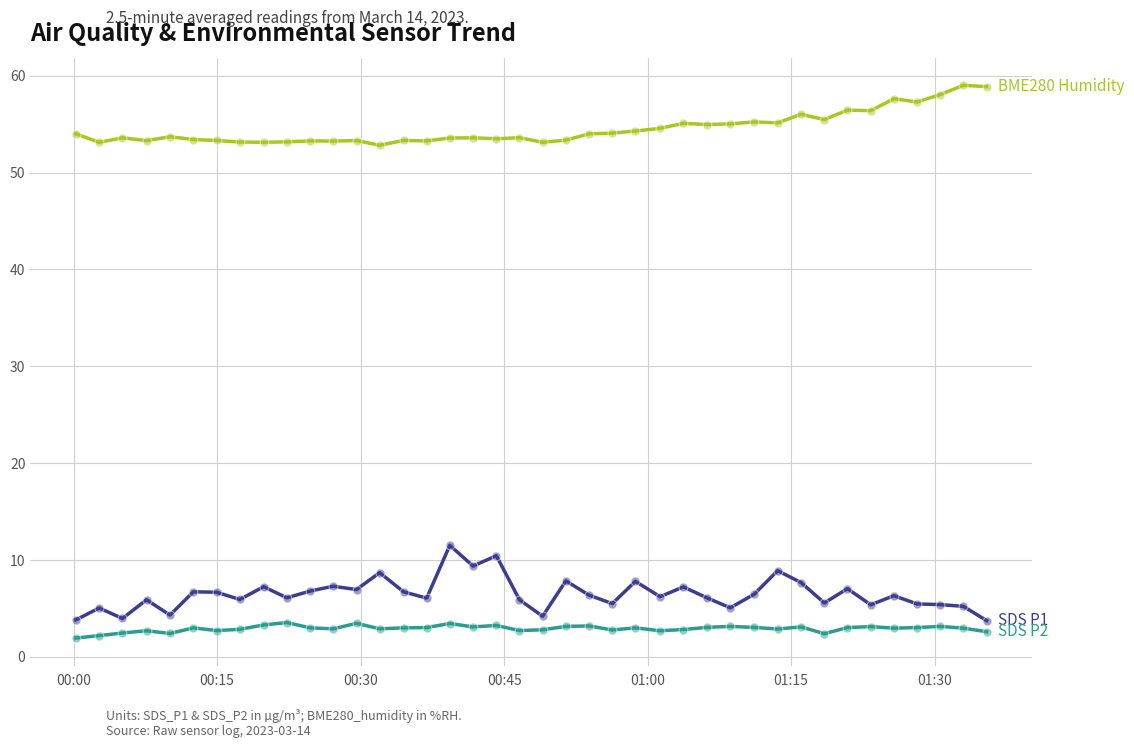

Does the chart have visible grid lines?

Yes